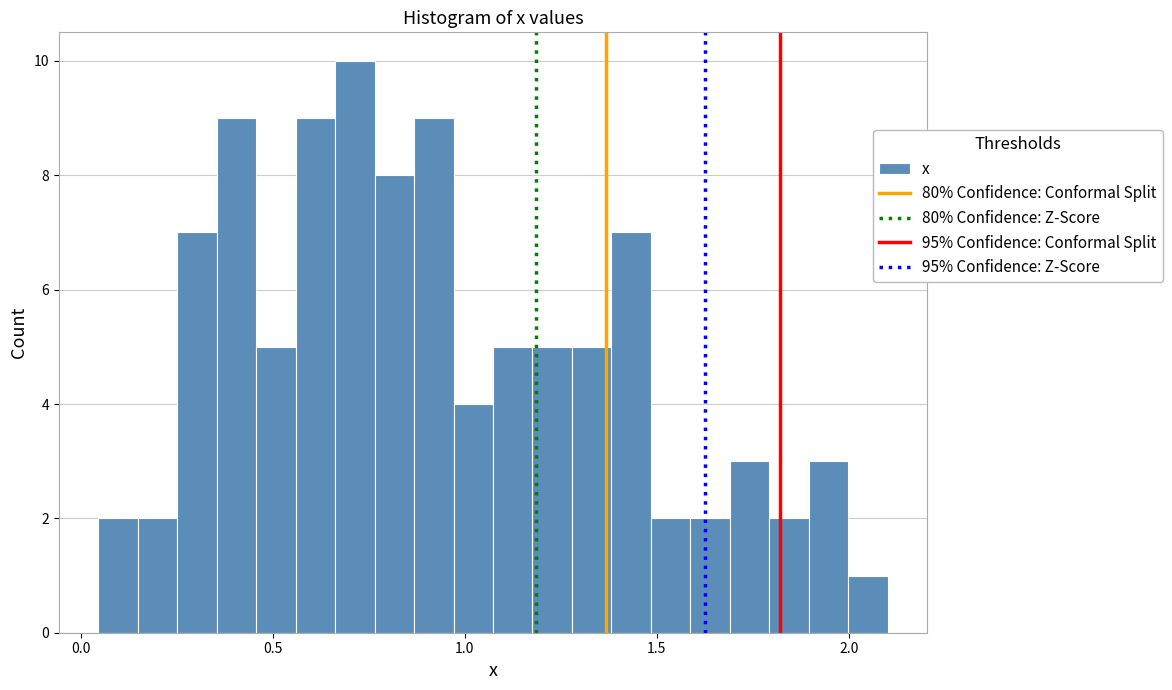

Read against the x-axis, roughly where is the centre of the tallest bar?

0.70